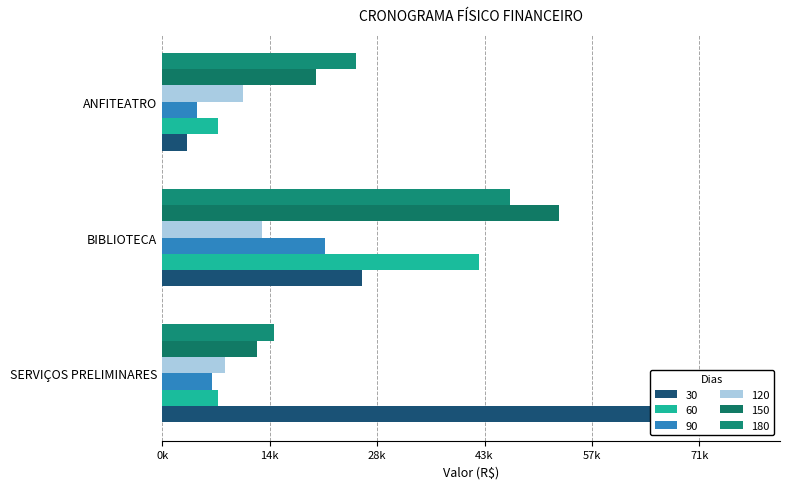

What is the difference between the highest and lowest values at BIBLIOTECA?

39240.7